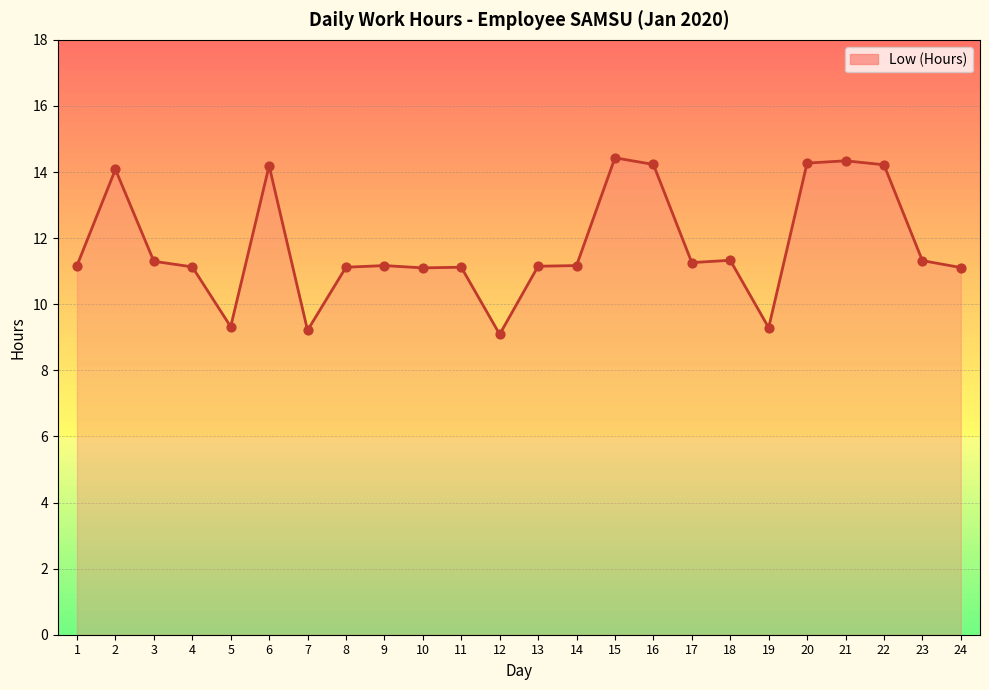

Between 20 and 15, which is larger?

15